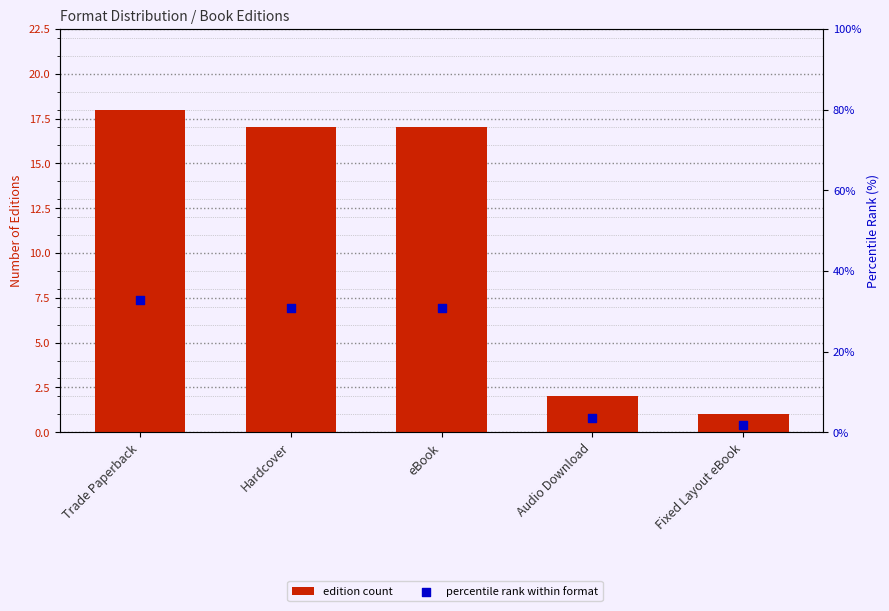

What are all the series names shown in the legend?

edition count, percentile rank within format